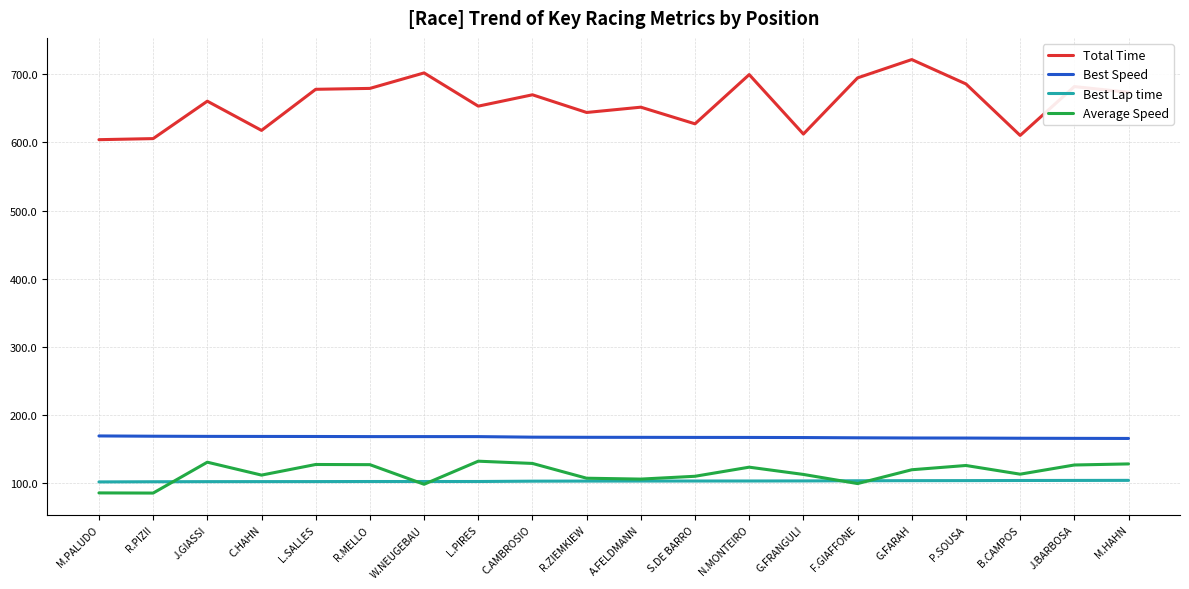

What is the approximate value of Best Lap time at M.HAHN?

104.3